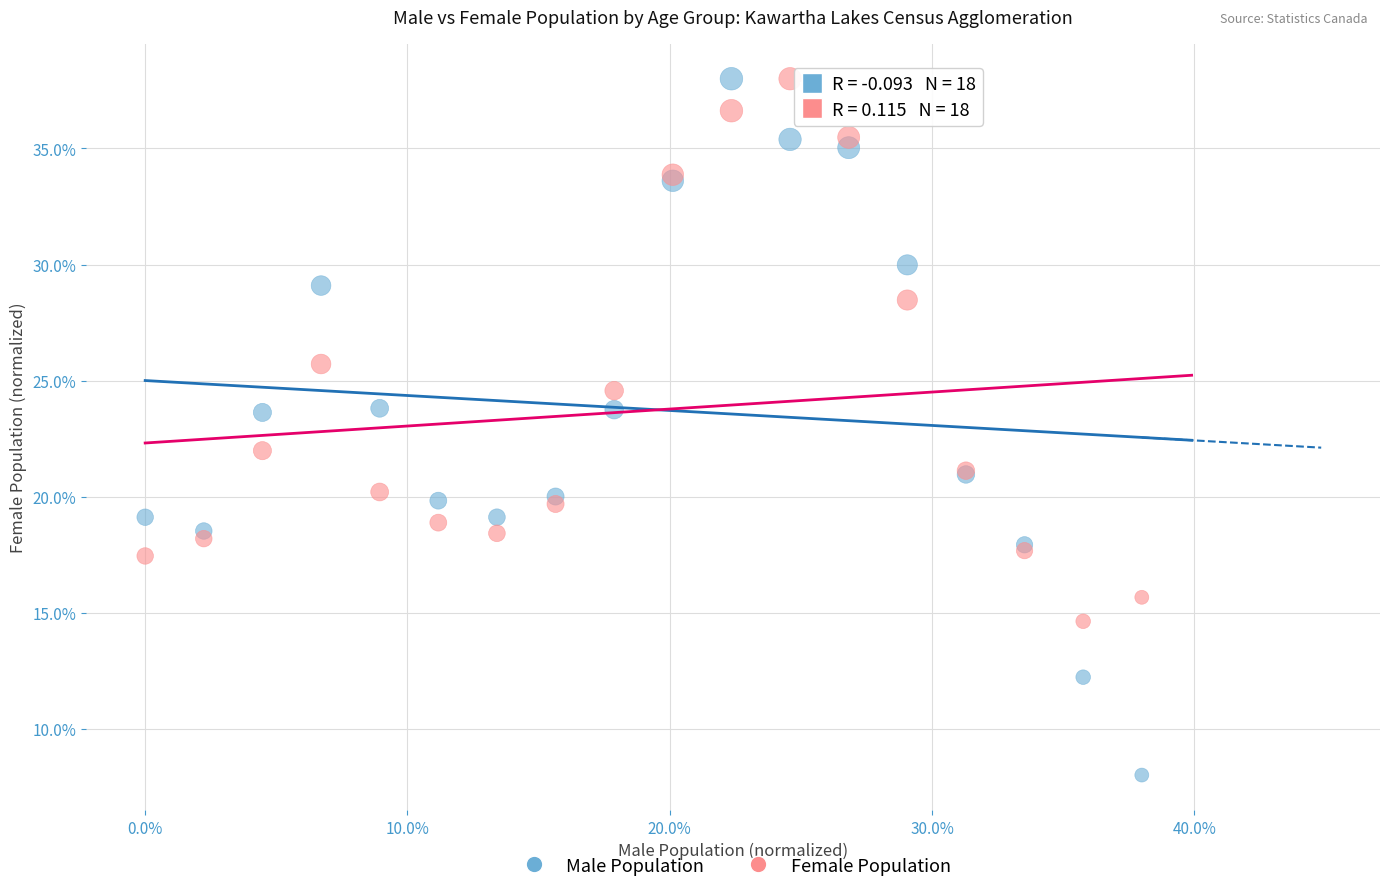

Which series contains the lowest Y value?

Male Population